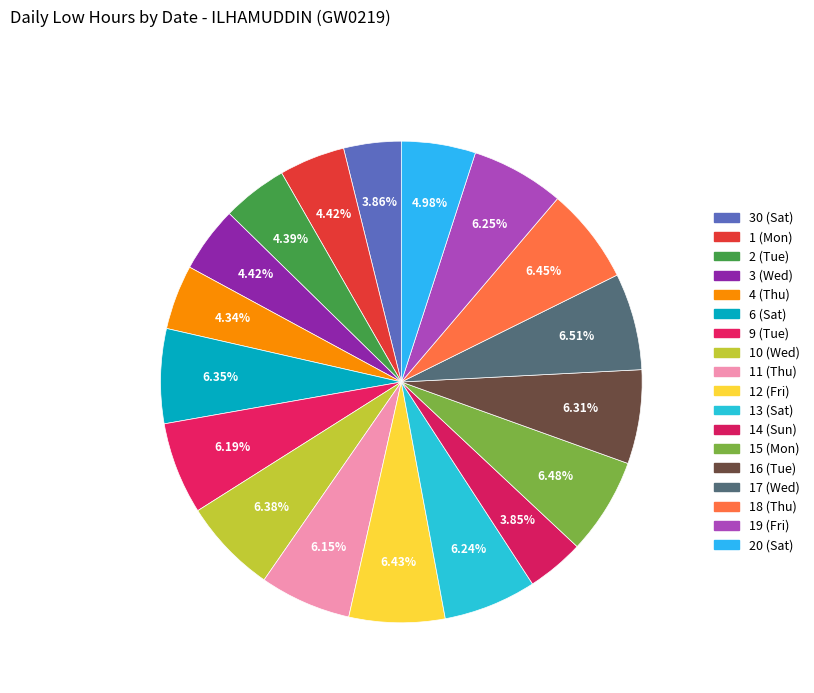

Rank the categories by value from highest to lowest.

17 (Wed), 15 (Mon), 18 (Thu), 12 (Fri), 10 (Wed), 6 (Sat), 16 (Tue), 19 (Fri), 13 (Sat), 9 (Tue), 11 (Thu), 20 (Sat), 1 (Mon), 3 (Wed), 2 (Tue), 4 (Thu), 30 (Sat), 14 (Sun)